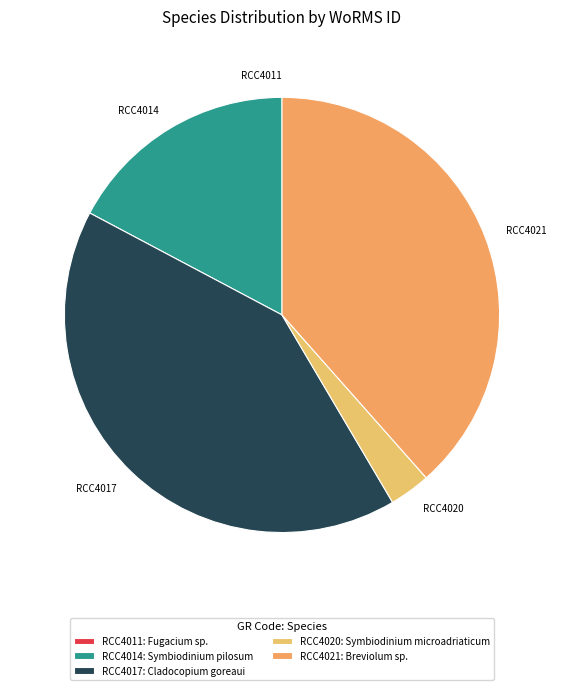

Is it true that RCC4021 is 38% of the pie?

True